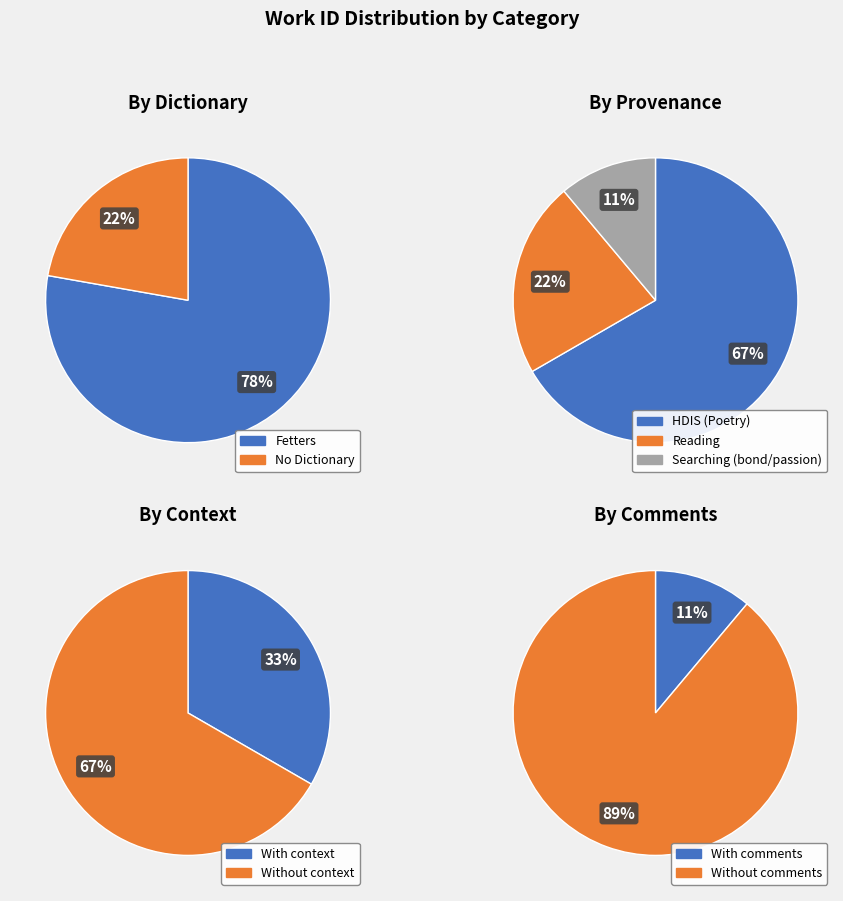

How many segments does this pie chart have?

9